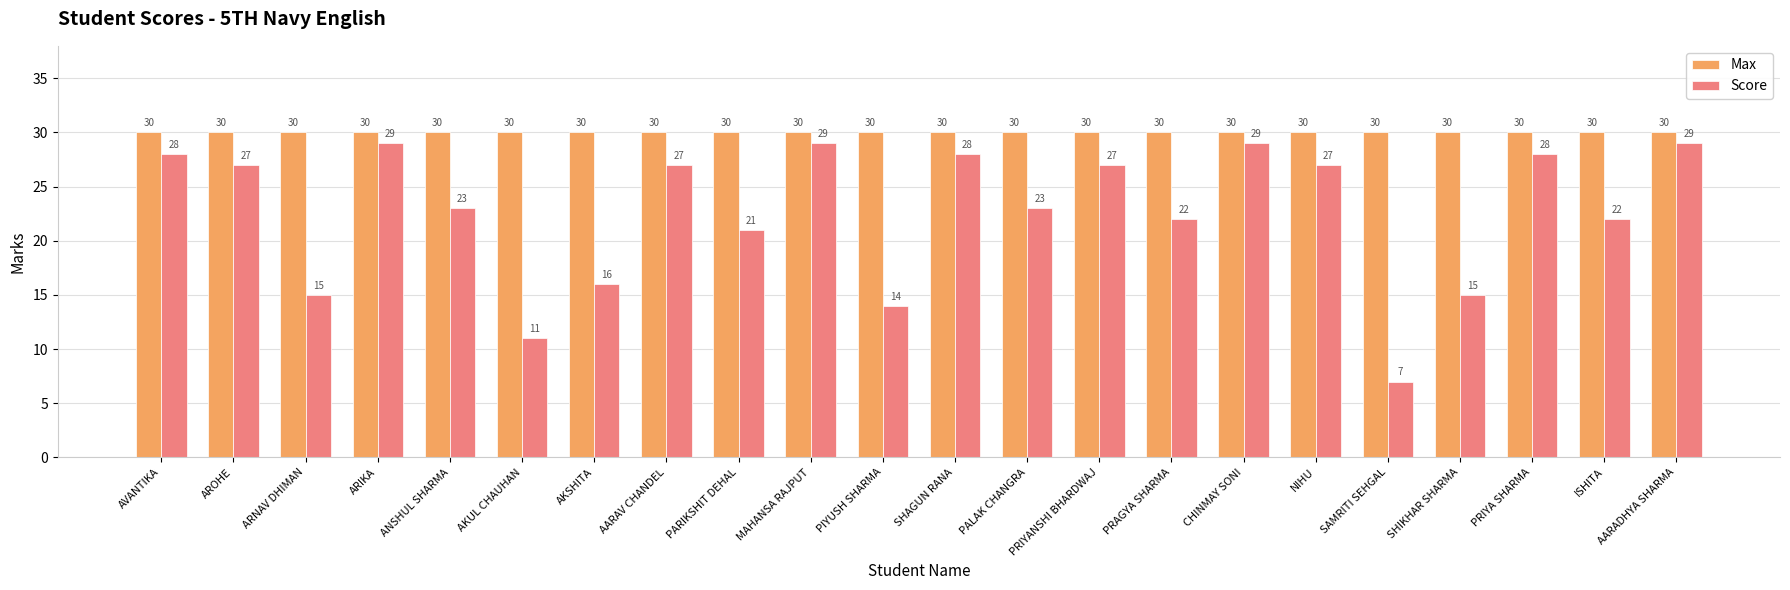

Read the Score value at SHIKHAR SHARMA, to the nearest 10.

20